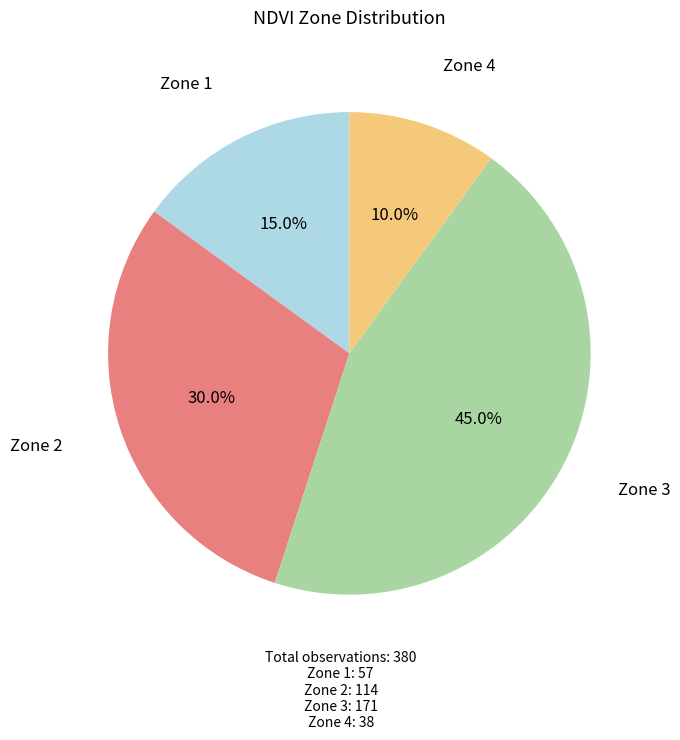

To the nearest percent, what portion does Zone 3 represent?

45%